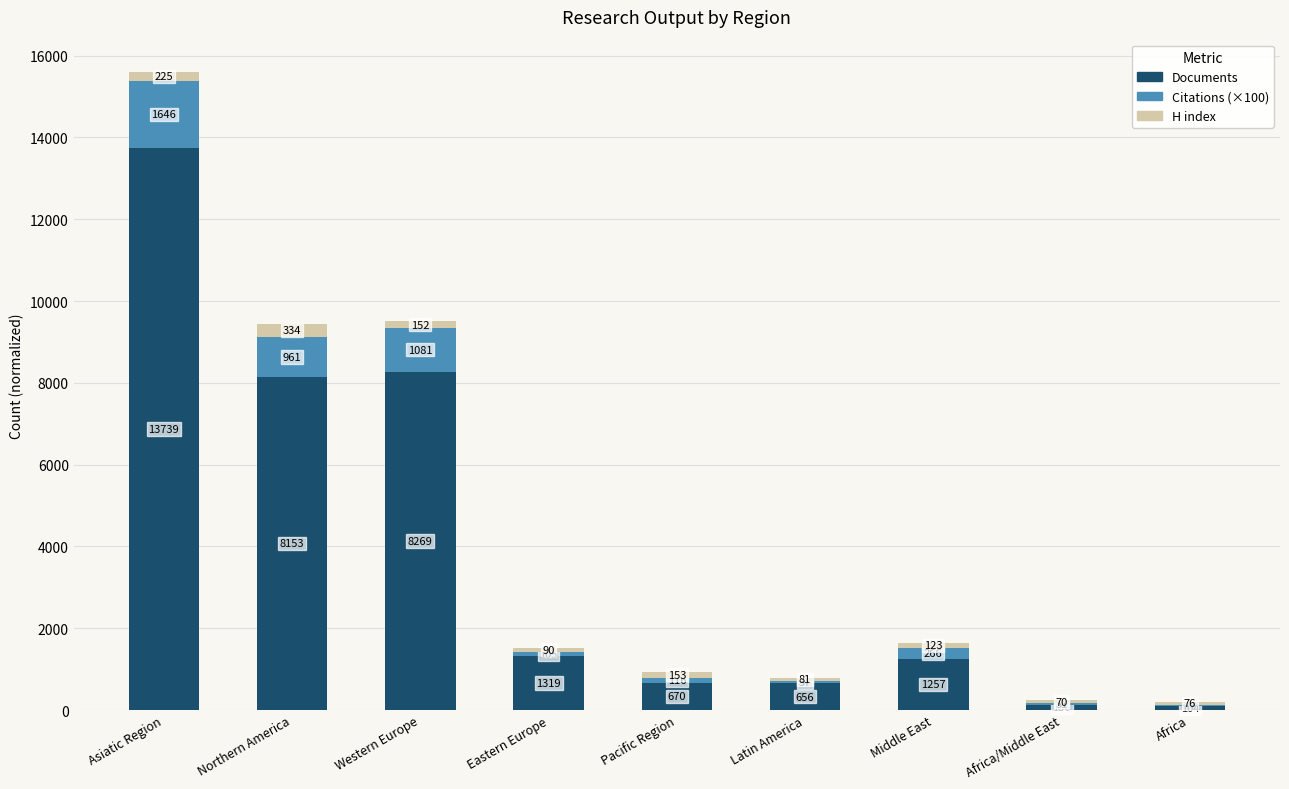

The Documents series shows 2301.8 at Eastern Europe. True or false?

False